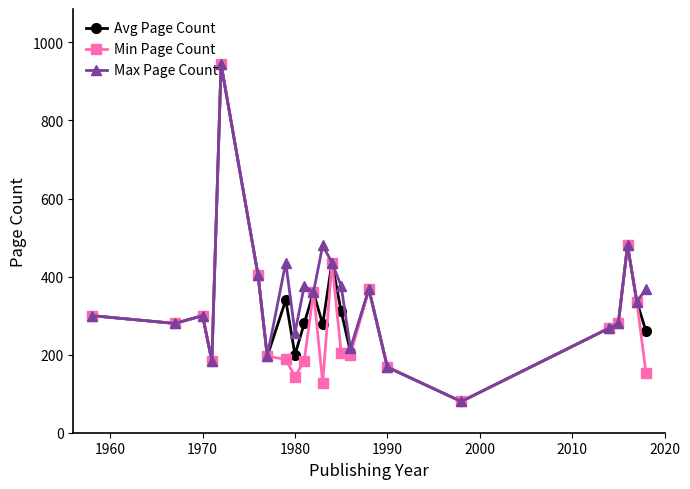

What is the value of the Max Page Count point at the 23rd from the left?

368.0